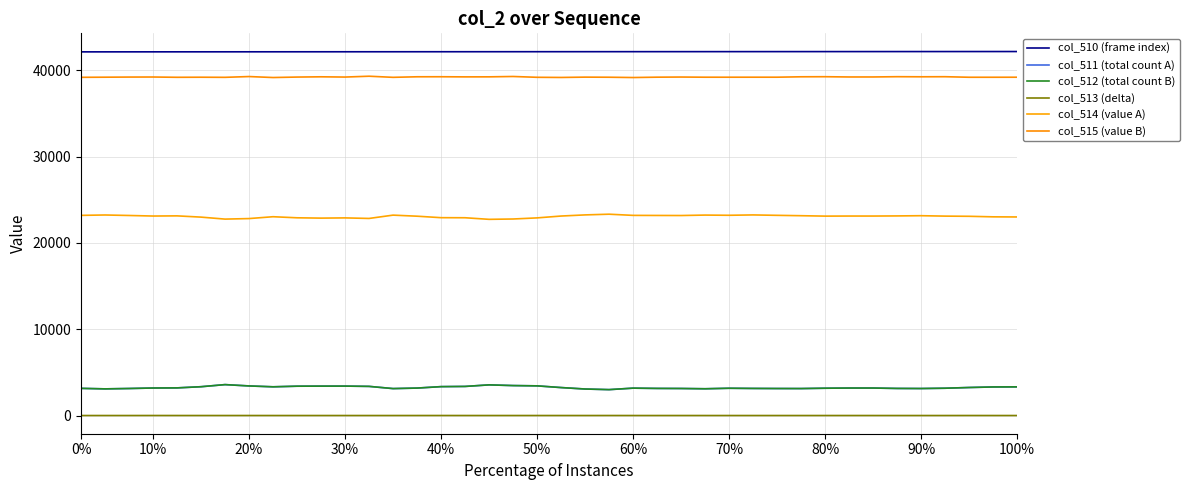

Does the chart display data point markers on the line(s)?

No